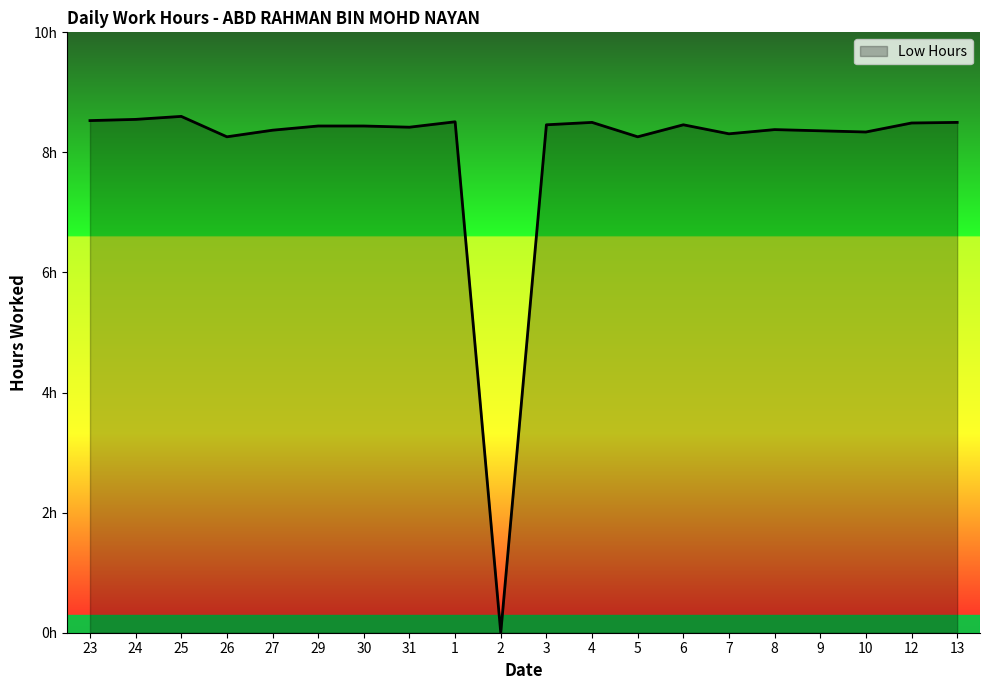

Does the chart display data point markers on the line(s)?

No